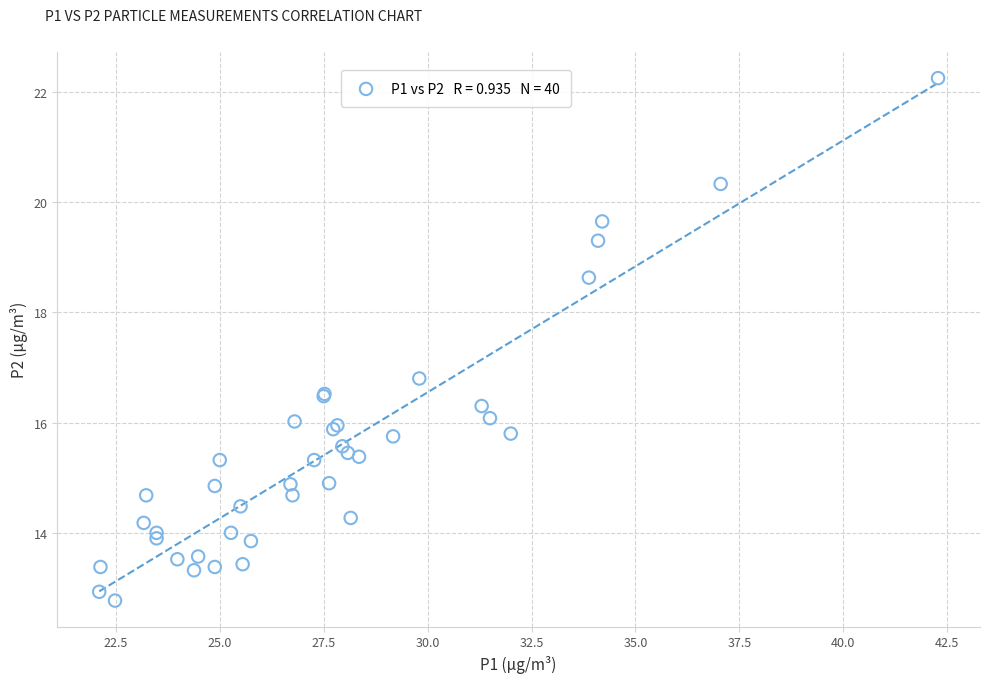

What Y value in the scatter plot is closest to 17?

16.8